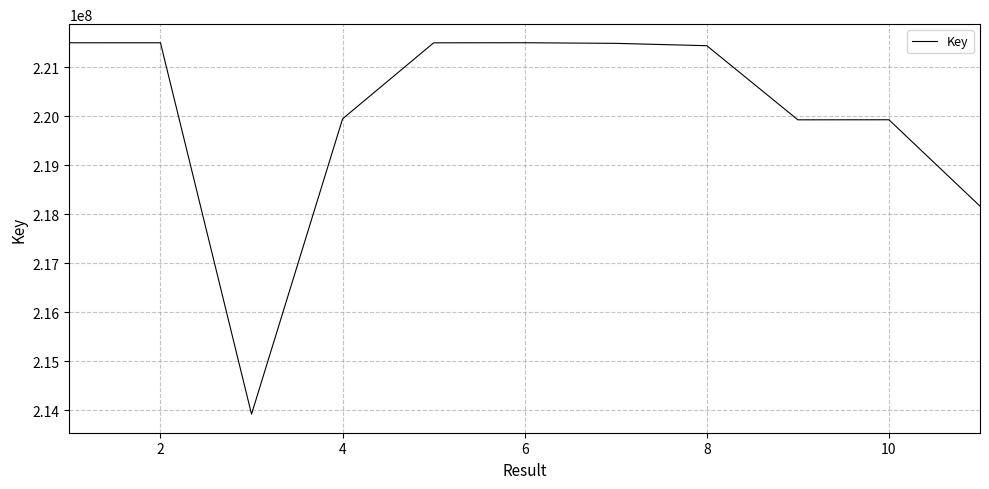

What is the smallest value displayed?

213924525